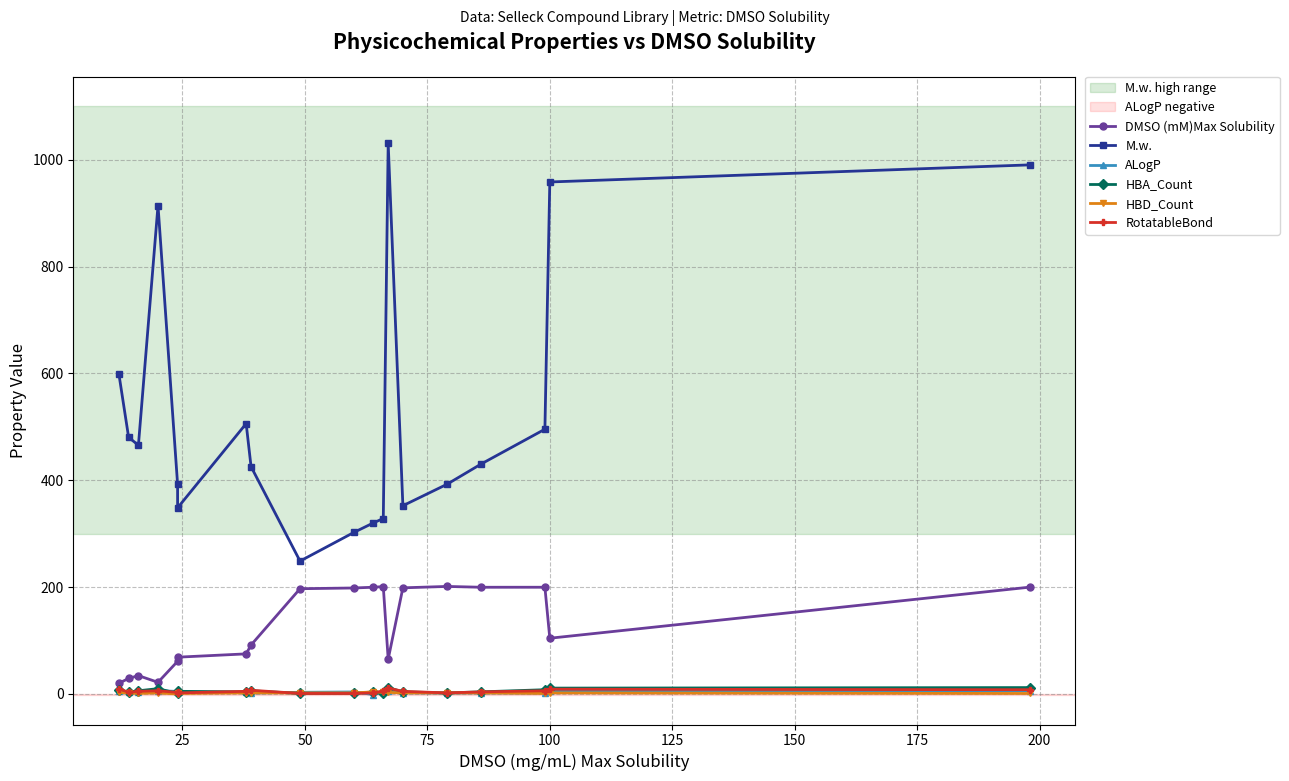

Reading left to right, what are all the values shown in this chart?

DMSO (mM)Max Solubility: 20.0	29.1	34.4	21.9	61.2	68.9	75.1	91.7	197.0	198.4	199.8	201.0	65.0	198.7	201.3	199.8	199.8	104.4	200.0
M.w.: 599.7	480.4	465.5	914.2	392.4	348.4	506.0	425.5	248.7	302.4	320.3	328.4	1030.3	352.3	392.5	430.5	495.5	958.2	990.2
ALogP: 5.6	4.2	3.3	6.3	4.8	2.8	3.0	1.8	3.1	3.8	-1.1	4.2	6.0	2.3	1.7	2.2	1.9	6.2	6.3
HBA_Count: 8.0	3.0	6.0	10.0	1.0	5.0	4.0	6.0	1.0	1.0	4.0	1.0	12.0	4.0	2.0	4.0	8.0	11.0	12.0
HBD_Count: 3.0	2.0	1.0	2.0	0.0	1.0	2.0	2.0	2.0	2.0	4.0	3.0	3.0	2.0	2.0	2.0	1.0	2.0	1.0
RotatableBond: 10.0	3.0	5.0	6.0	3.0	2.0	5.0	7.0	1.0	1.0	2.0	6.0	11.0	5.0	2.0	4.0	6.0	9.0	8.0